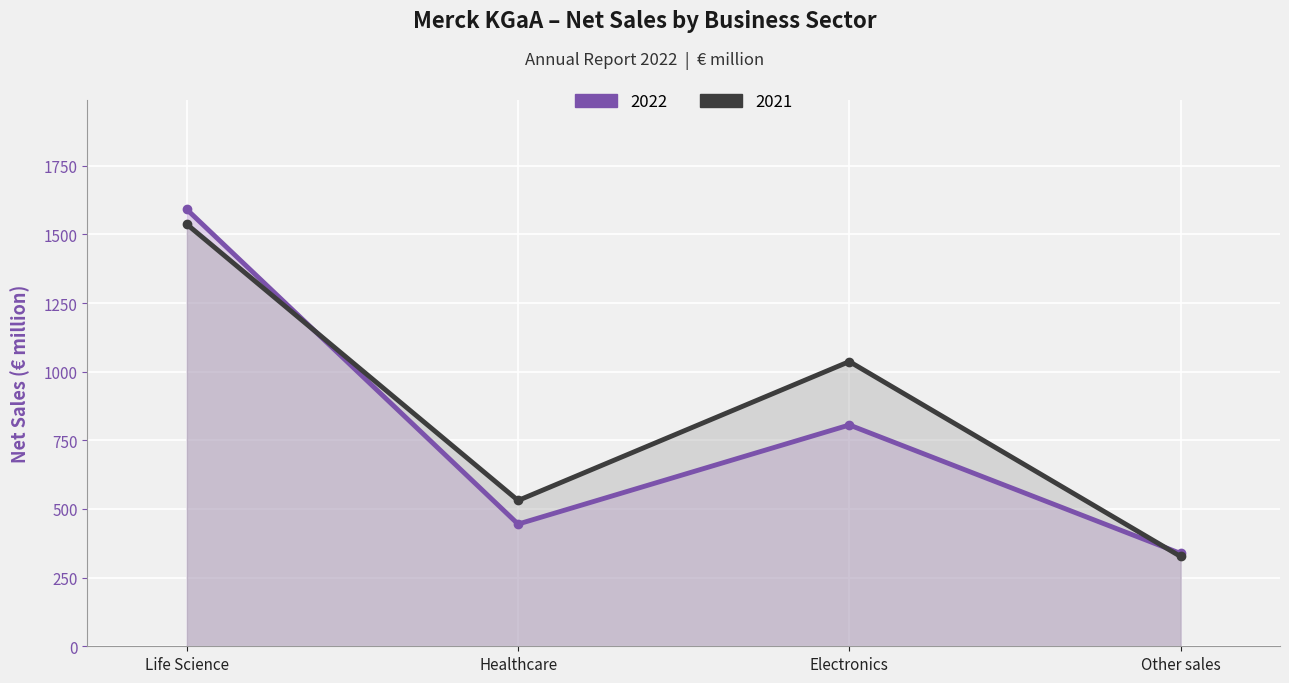

Where do 2021 and 2022 first cross each other?

Life Science and Healthcare